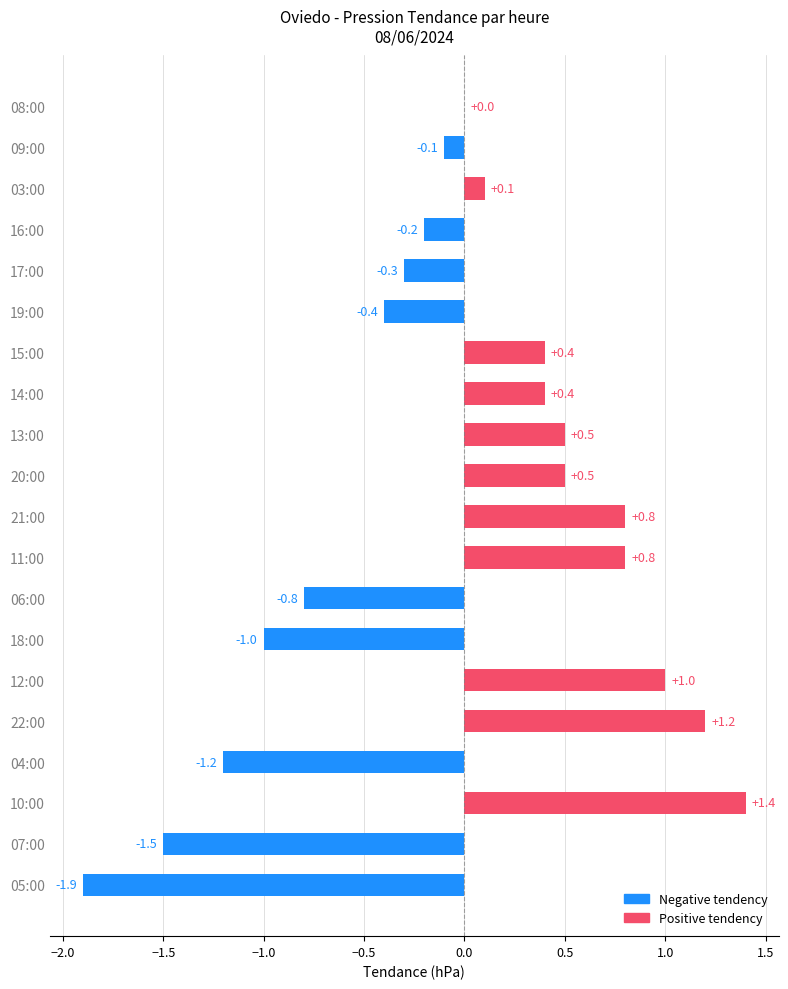

How many distinct data groups are displayed?

1